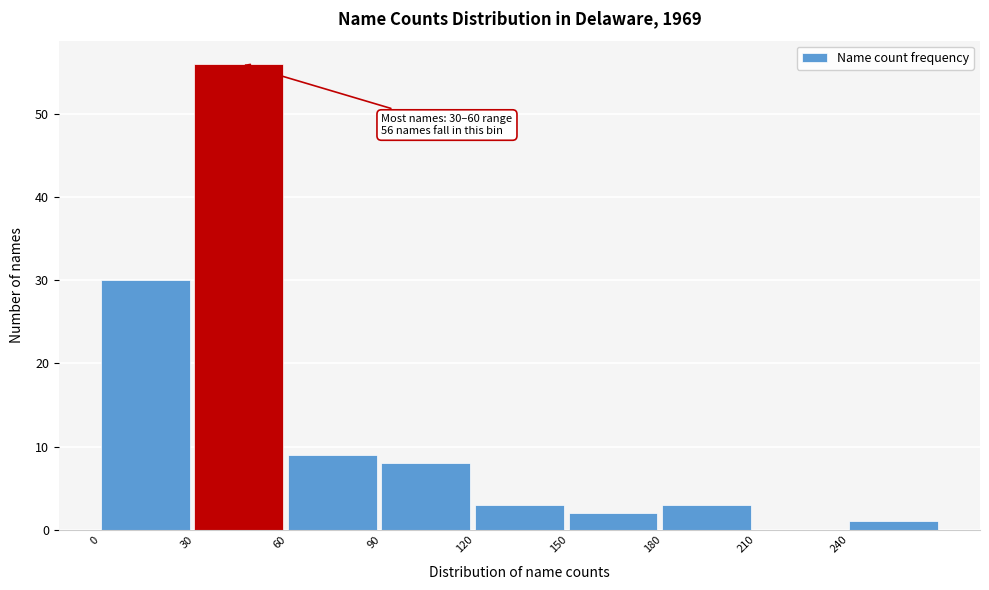

Over which range of the x-axis is the bar tallest?

30 to 60